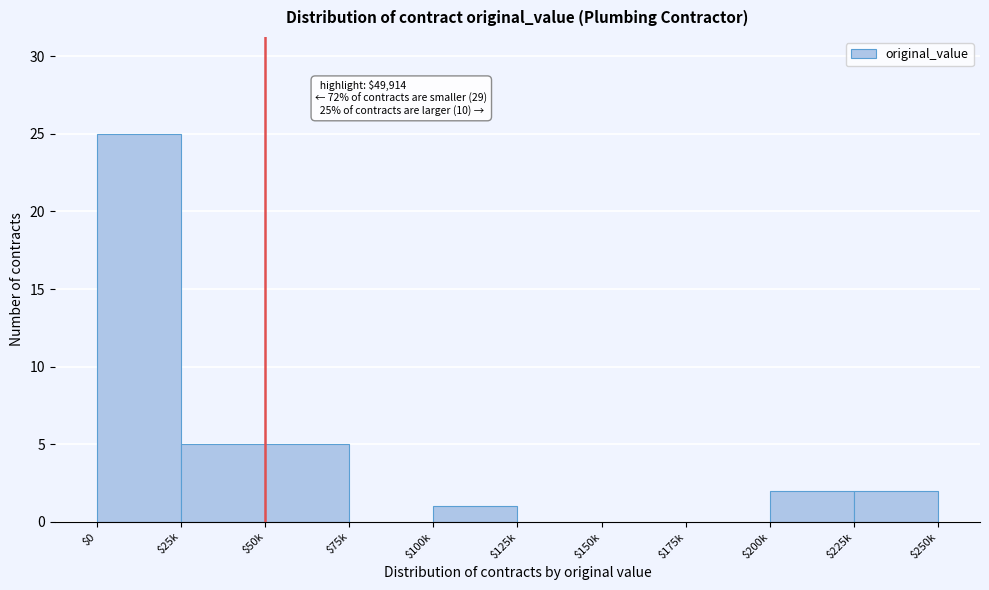

What is the sum of all values?

40